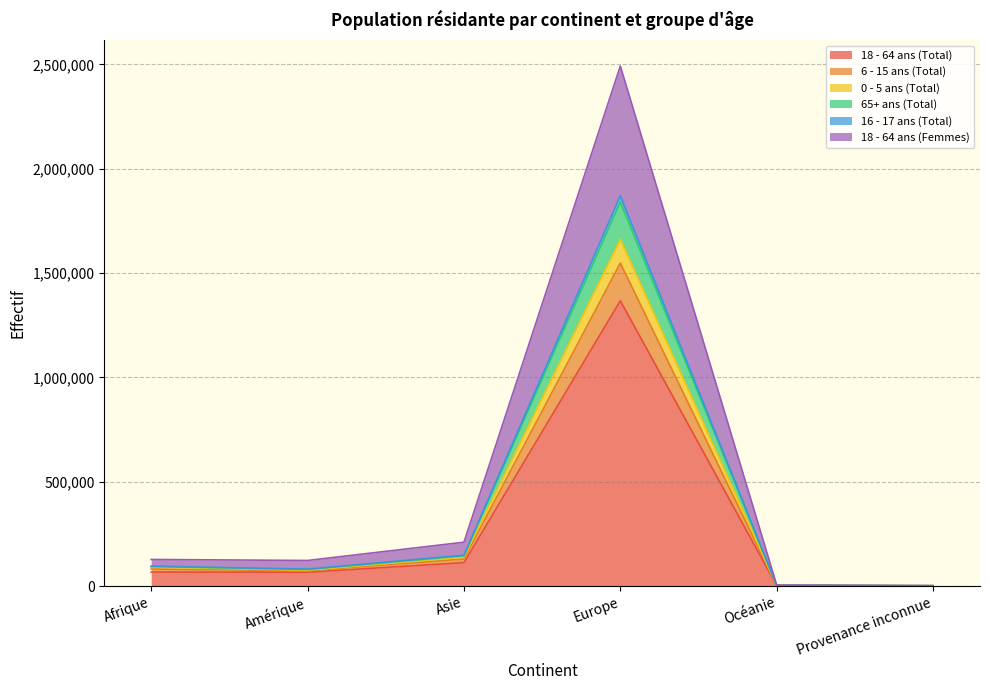

Where is the first local minimum for 18 - 64 ans (Femmes)?

Amérique